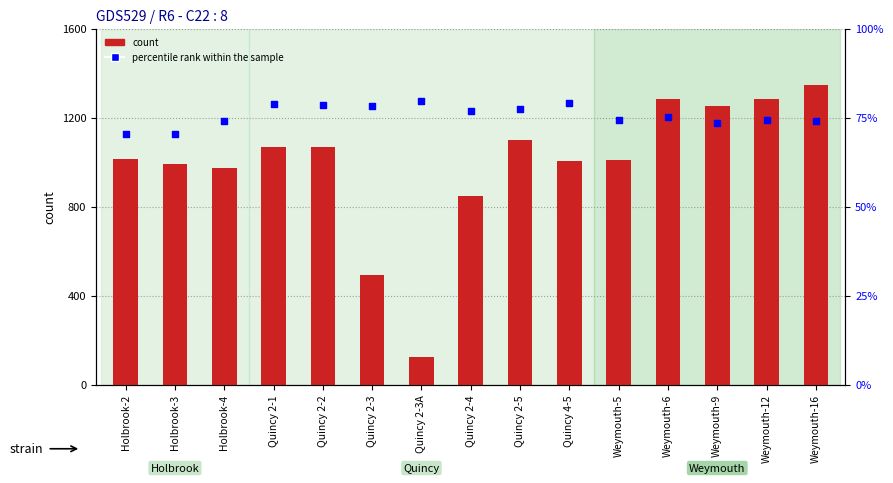

Is the value of percentile rank within the sample at Quincy 2-4 greater than the value of Ronald Mariano at Quincy 2-3?

No